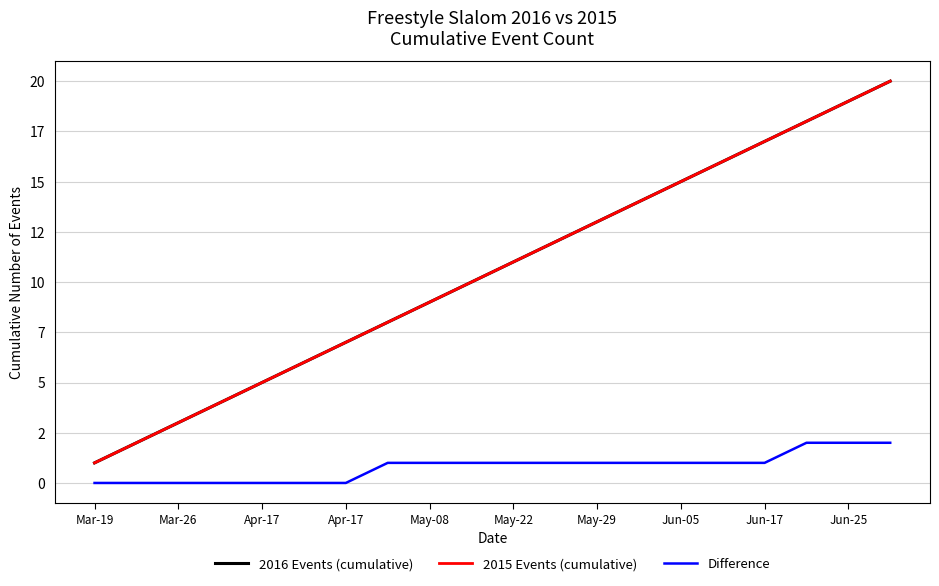

True or false: Difference and 2016 Events (cumulative) intersect in this chart.

False